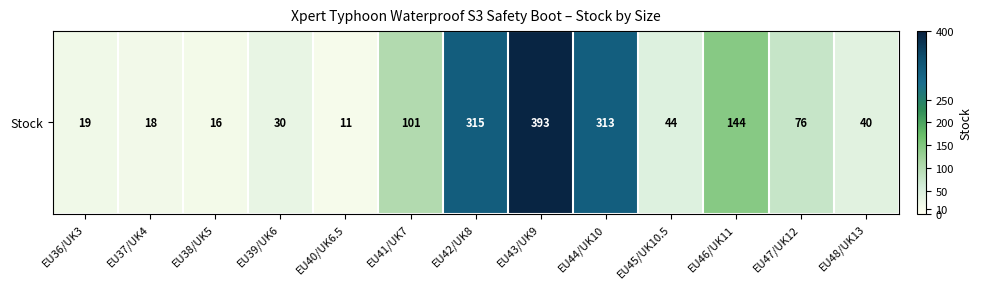

What is the sum of the values at EU39/UK6 and EU48/UK13?

70